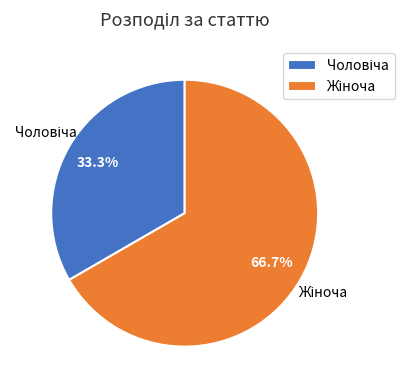

Is there any slice that represents more than half of the pie?

Yes